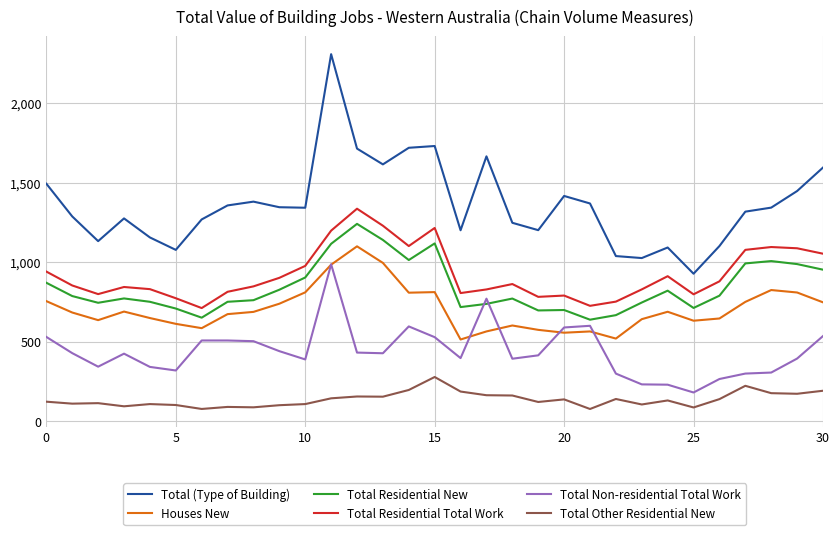

Which series has the largest range (max minus min)?

Total (Type of Building)